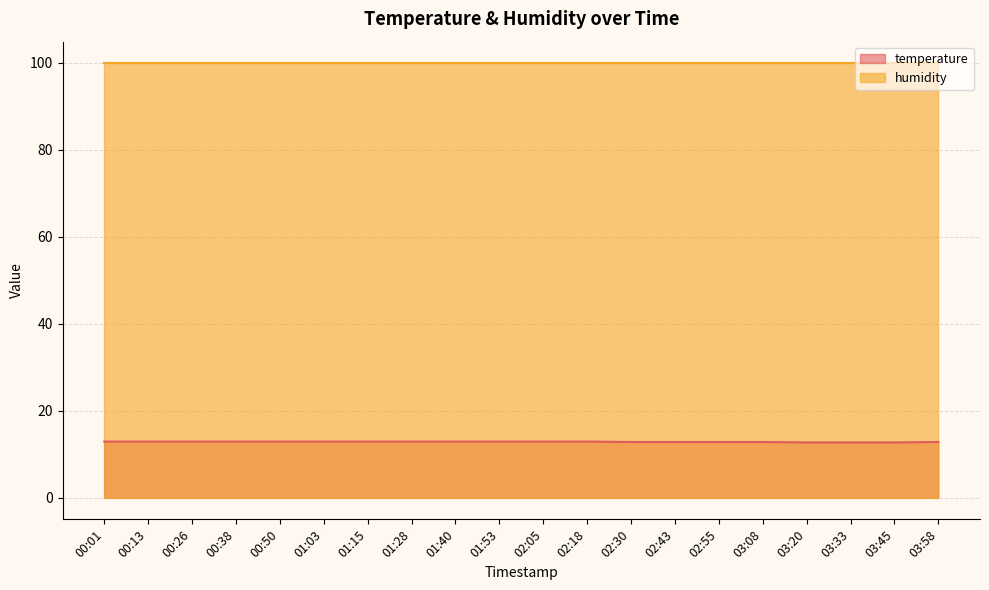

Approximately how many times larger is the value at 02:30 compared to 01:40?

1.0